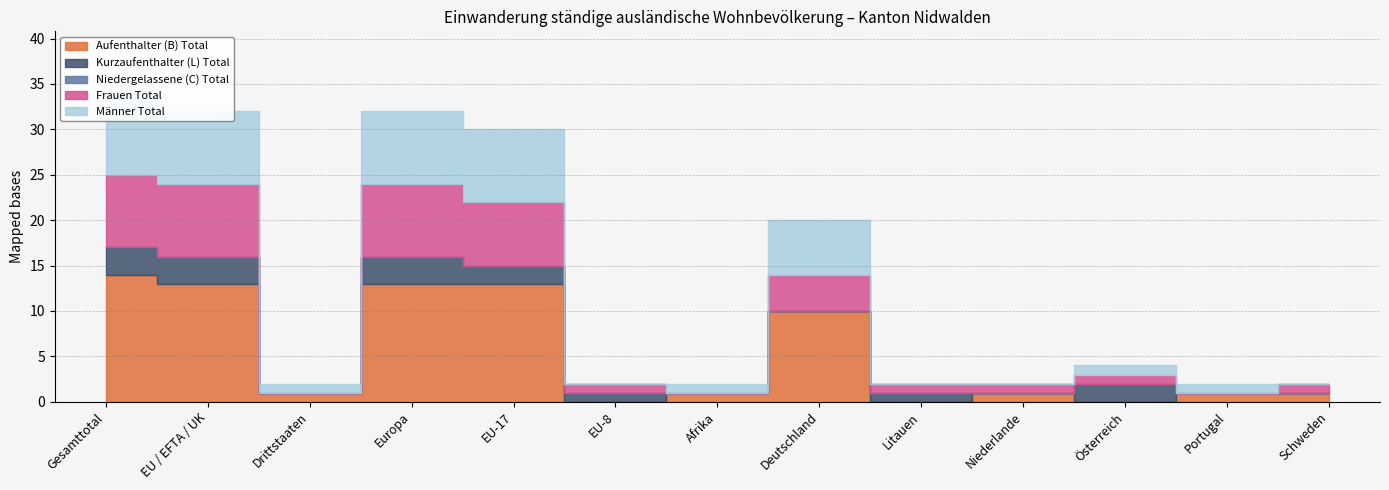

What are all the series names shown in the legend?

Aufenthalter (B) Total, Kurzaufenthalter (L) Total, Niedergelassene (C) Total, Frauen Total, Männer Total